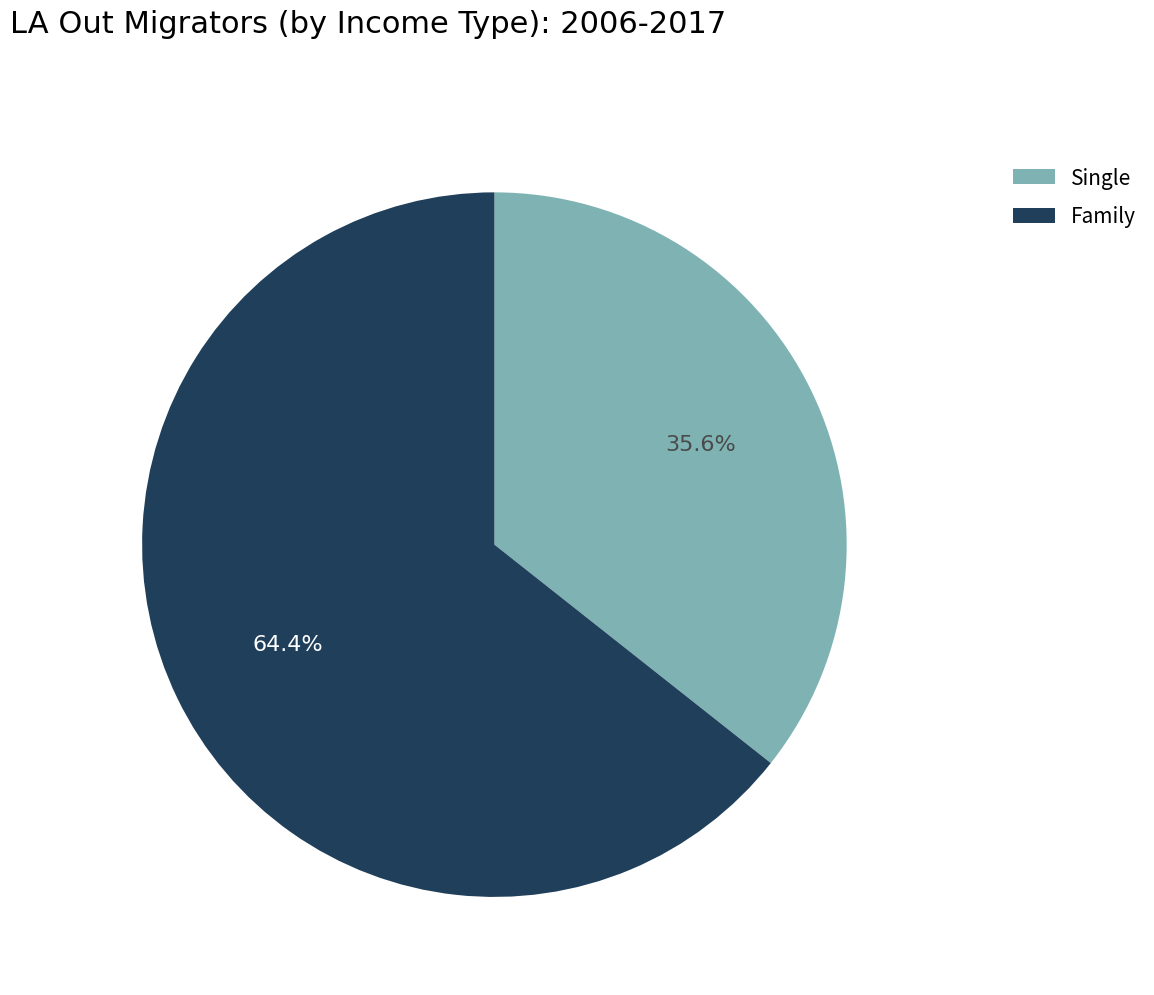

Count the number of slices in the pie.

2